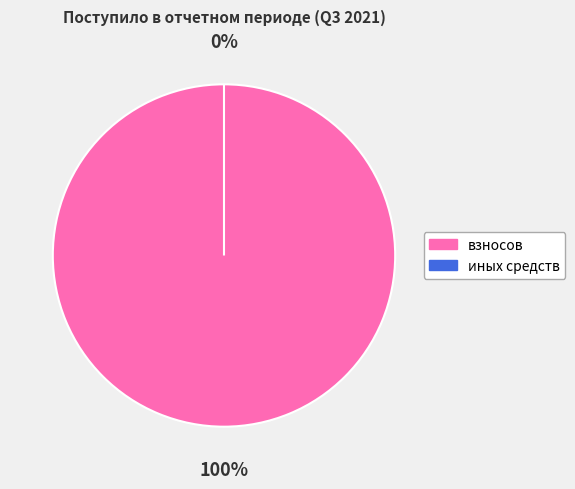

Rank the categories by value from lowest to highest.

иных средств, взносов